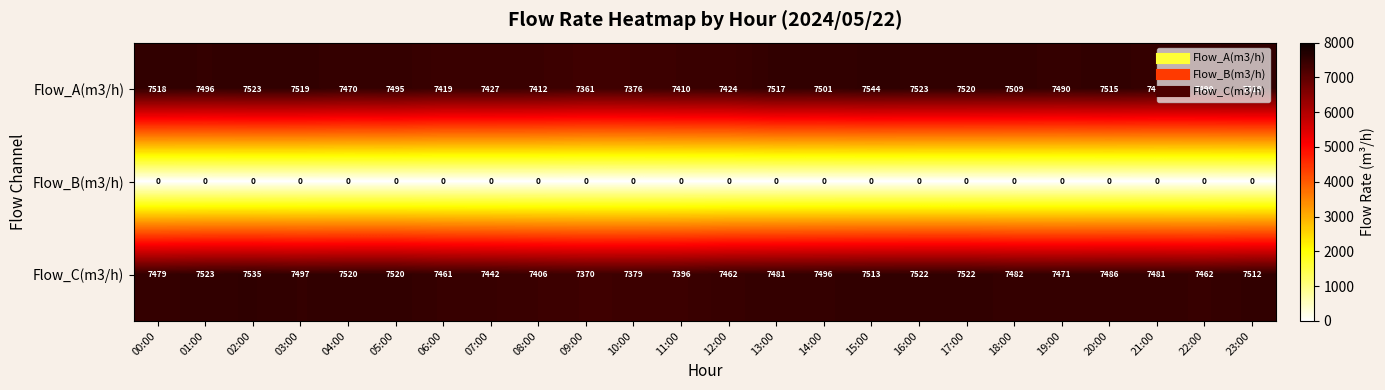

At which label does Flow_A(m3/h) first exceed 7496?

00:00